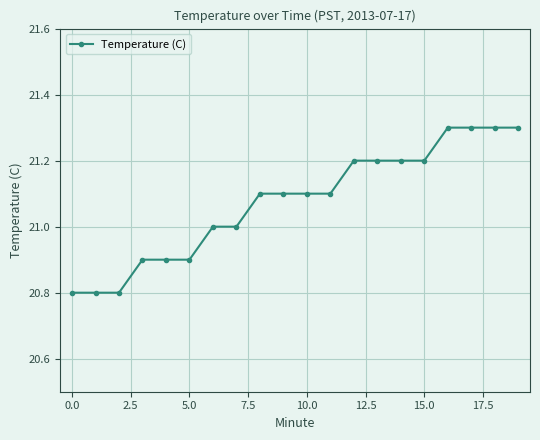

Count the values in the range 20 to 21.

8